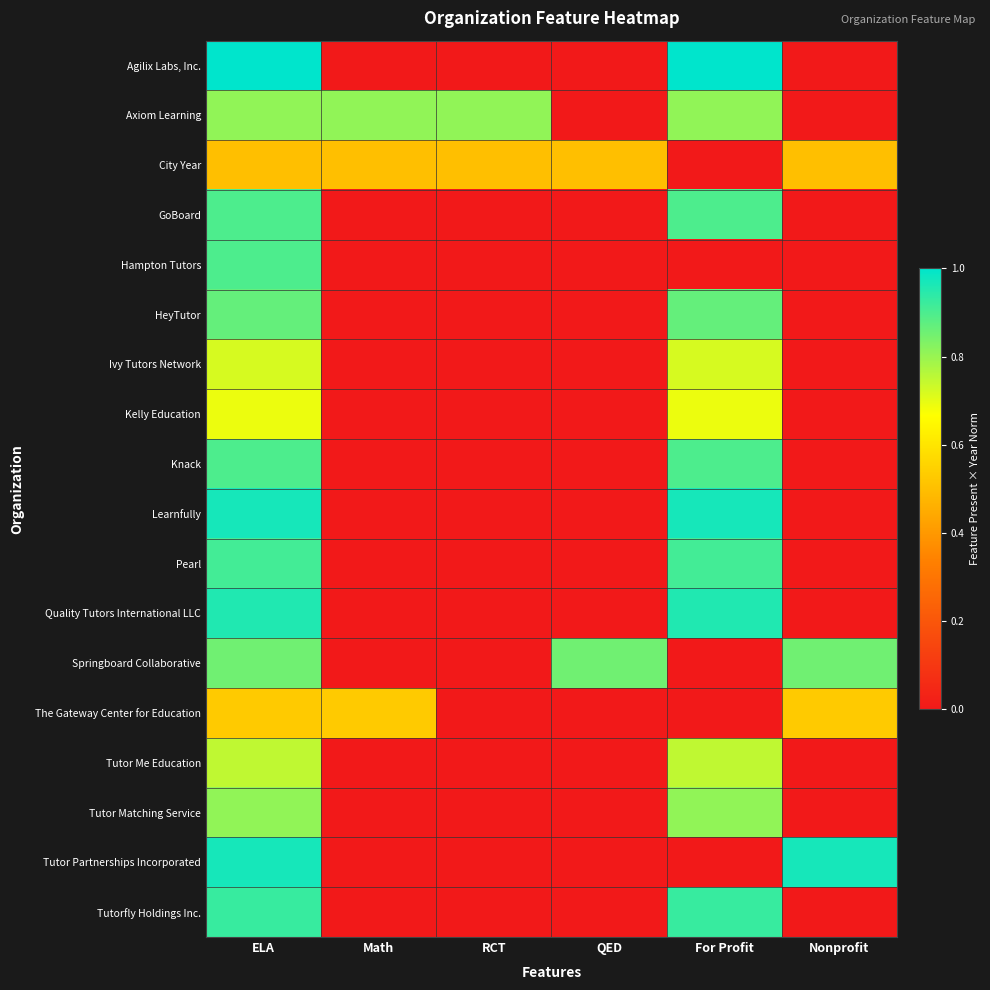

At which category is the sum across all series the highest?

ELA